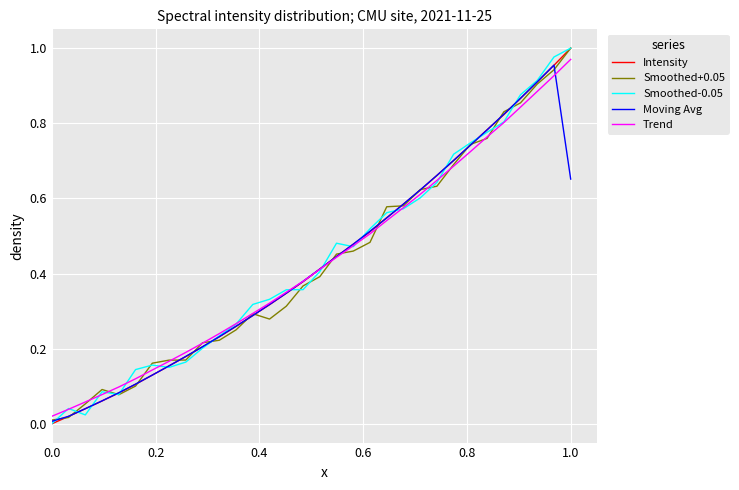

Between which two adjacent categories do Intensity and Smoothed+0.05 first intersect?

0.0 and 0.2